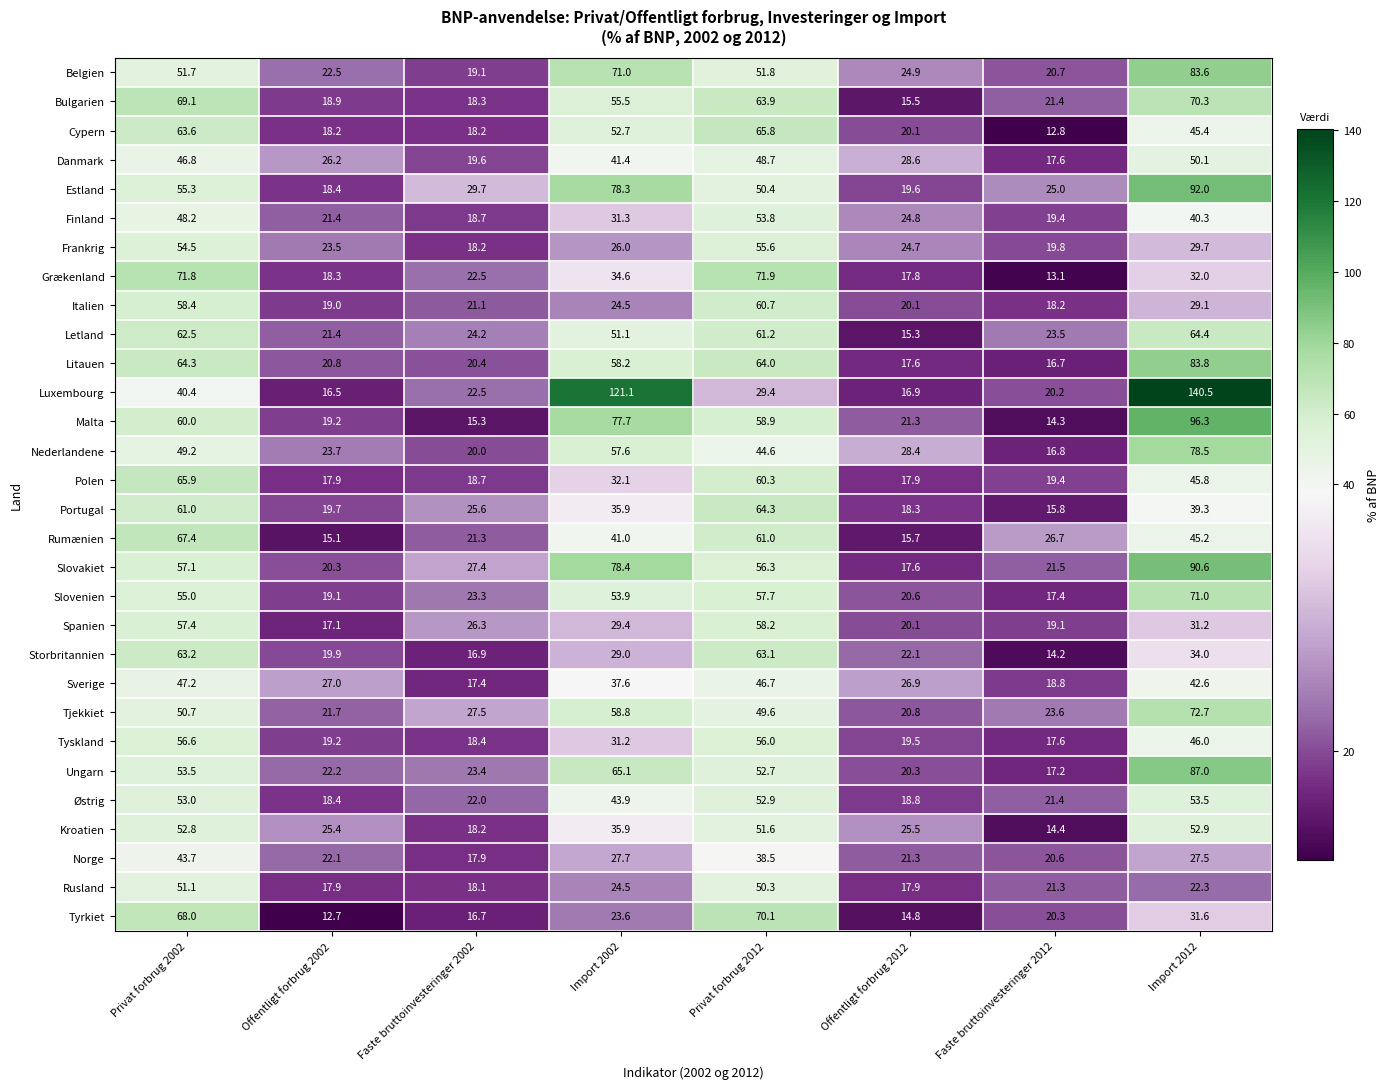

Between Import 2002 and Faste bruttoinvesteringer 2012, which series saw the biggest shift?

Luxembourg